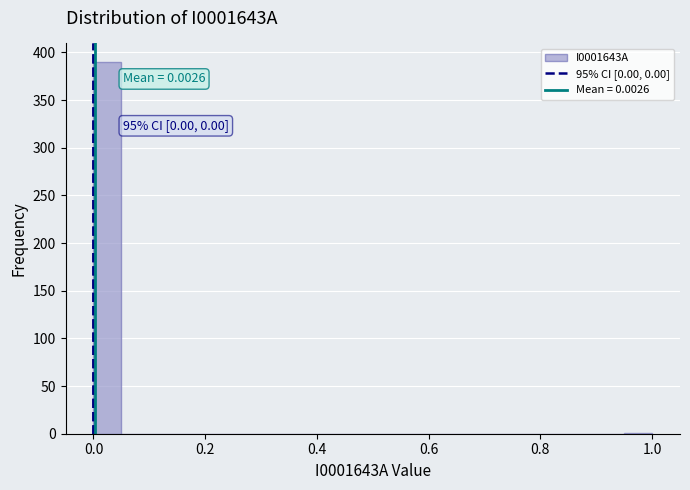

Read against the x-axis, roughly where is the centre of the tallest bar?

0.02